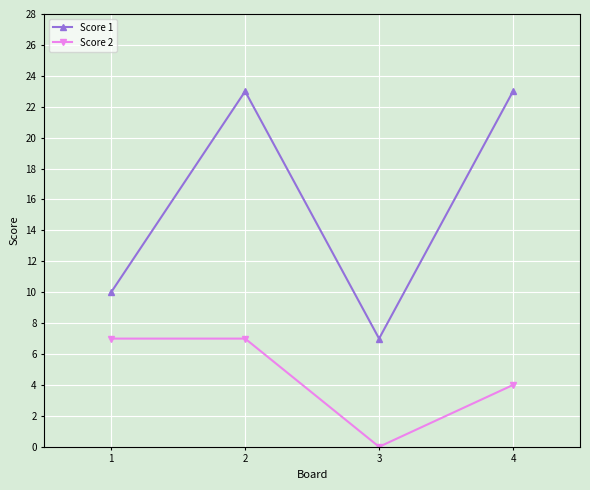

Reading left to right, extract all data points from this chart.

Score 1: 1=10	2=23	3=7	4=23
Score 2: 1=7	2=7	3=0	4=4